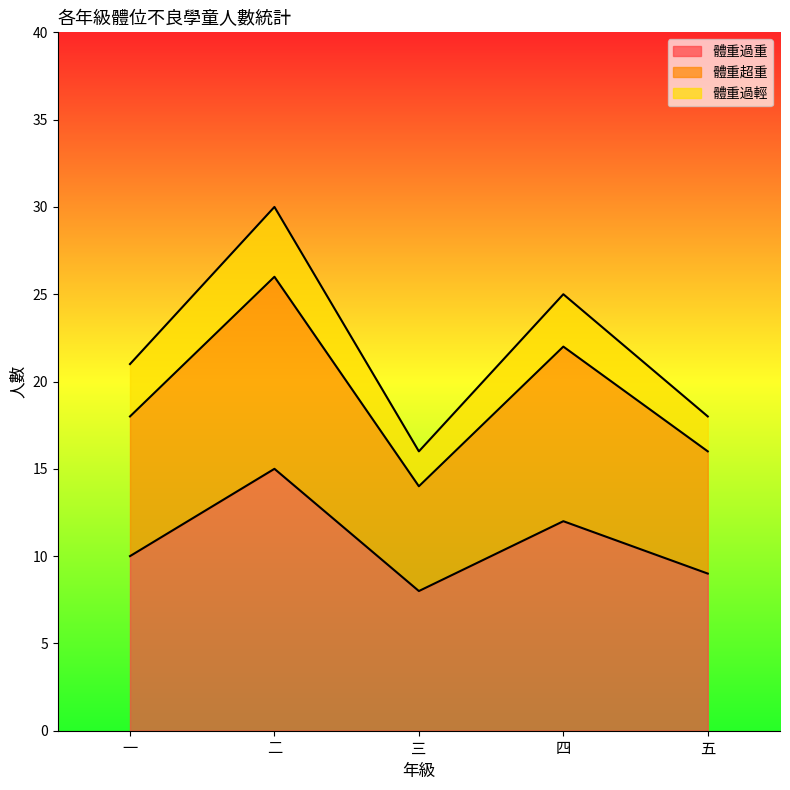

At which category does the chart reach its minimum across all series?

三